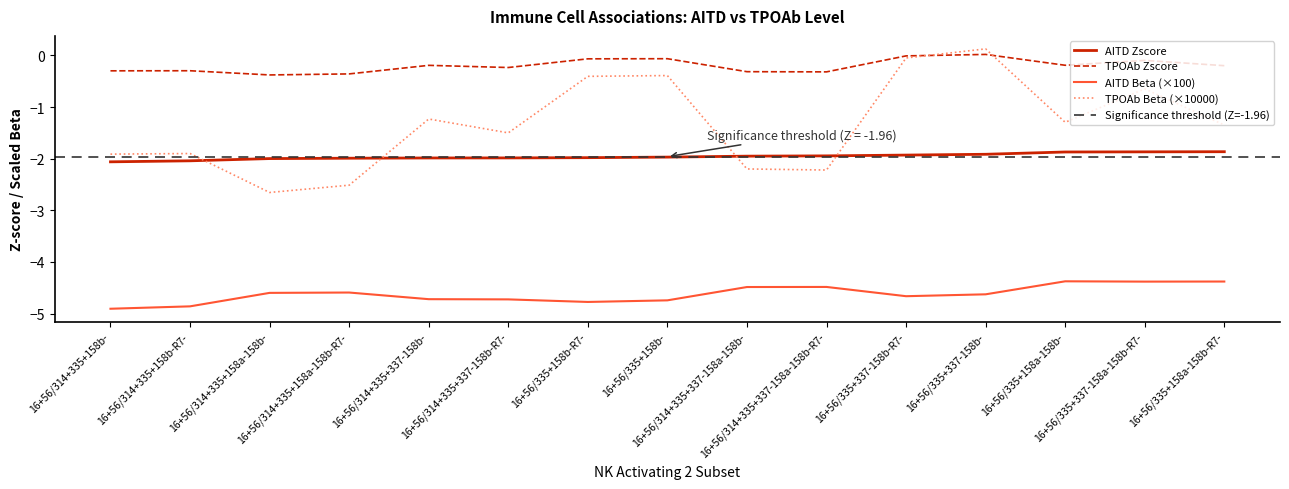

At which label does AITD Zscore reach its minimum?

16+56/314+335+158b-